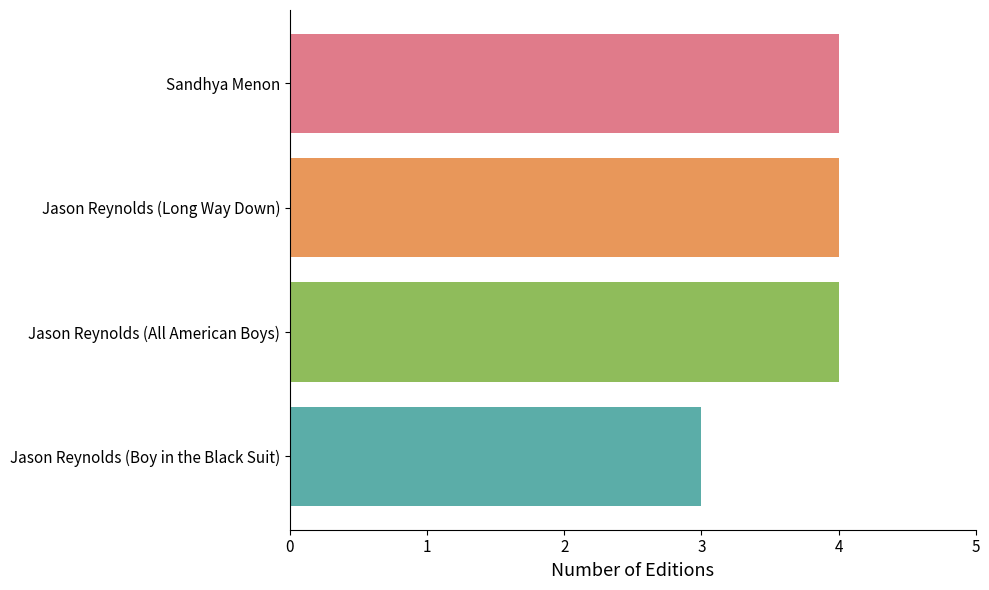

What is the minimum value shown in the chart?

3